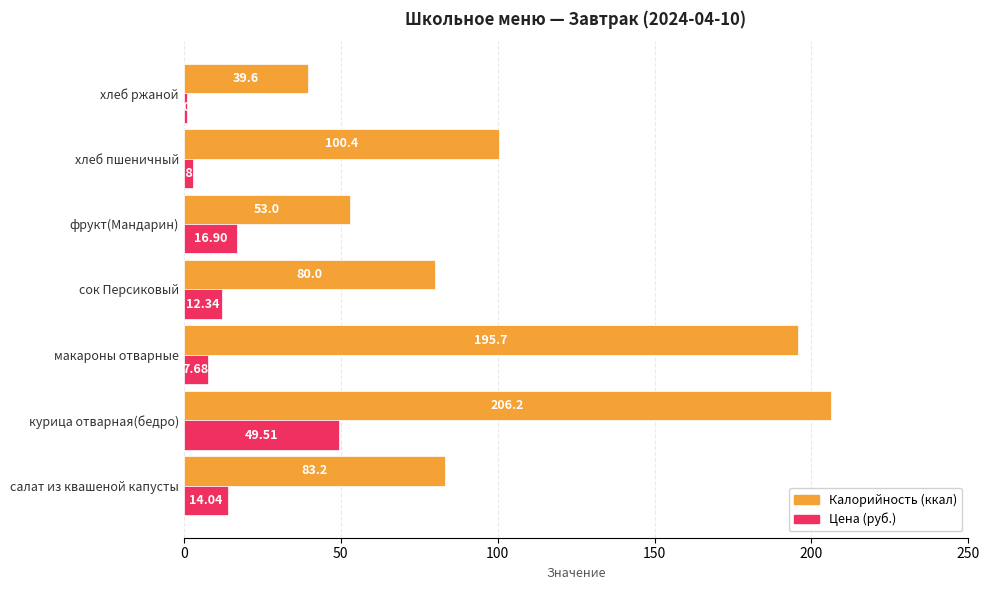

What is the total value across all series at макароны отварные?

203.4